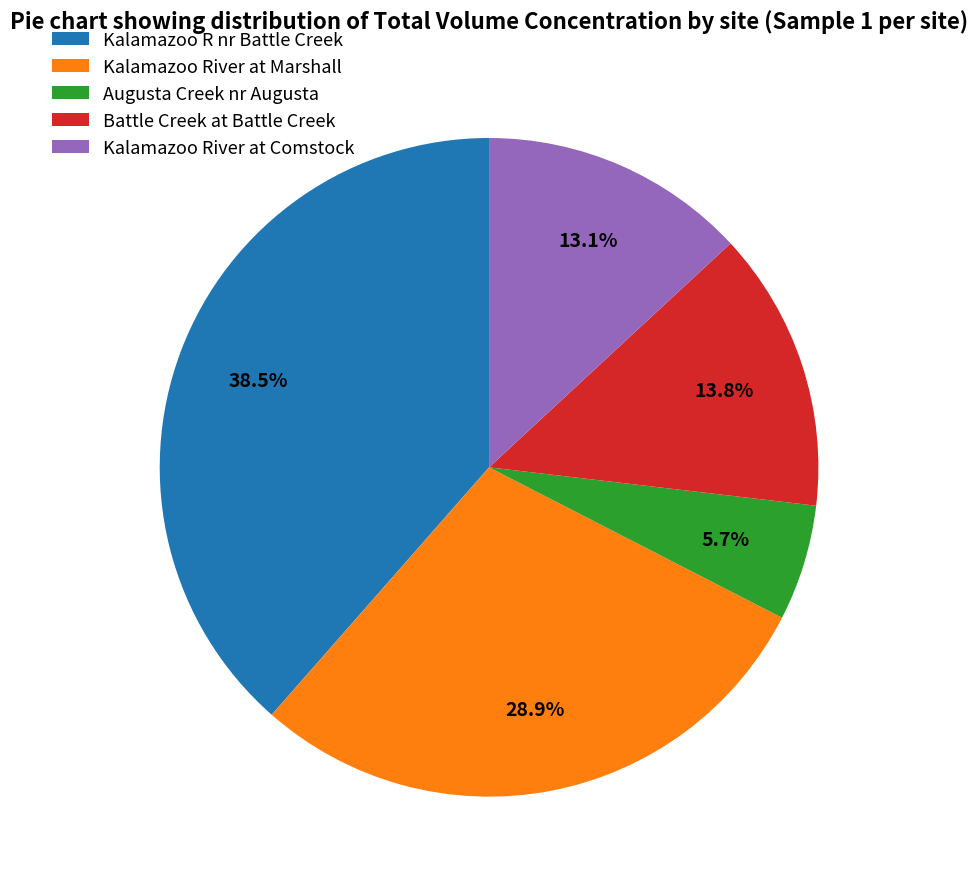

How many segments does this pie chart have?

5